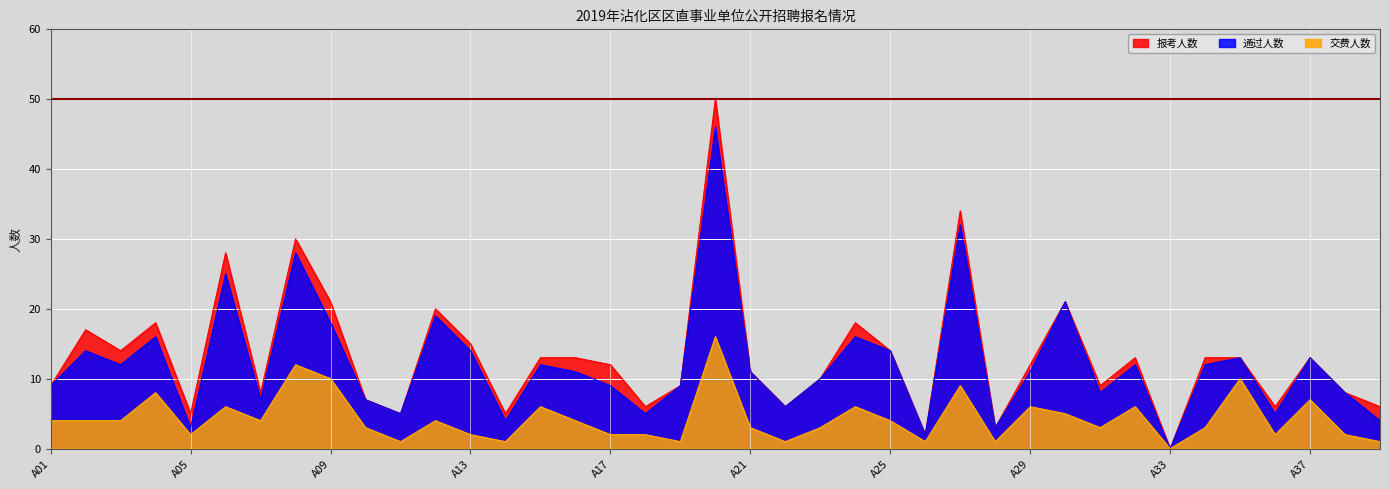

Reading left to right, list all the values displayed in this chart.

报考人数: 9	17	14	18	5	28	8	30	21	7	5	20	15	5	13	13	12	6	9	50	11	6	10	18	14	2	34	3	12	21	9	13	0	13	13	6	13	8	6
通过人数: 9	14	12	16	3	25	7	28	18	7	5	19	14	4	12	11	9	5	9	46	11	6	10	16	14	2	32	3	11	21	8	12	0	12	13	5	13	8	4
交费人数: 4	4	4	8	2	6	4	12	10	3	1	4	2	1	6	4	2	2	1	16	3	1	3	6	4	1	9	1	6	5	3	6	0	3	10	2	7	2	1